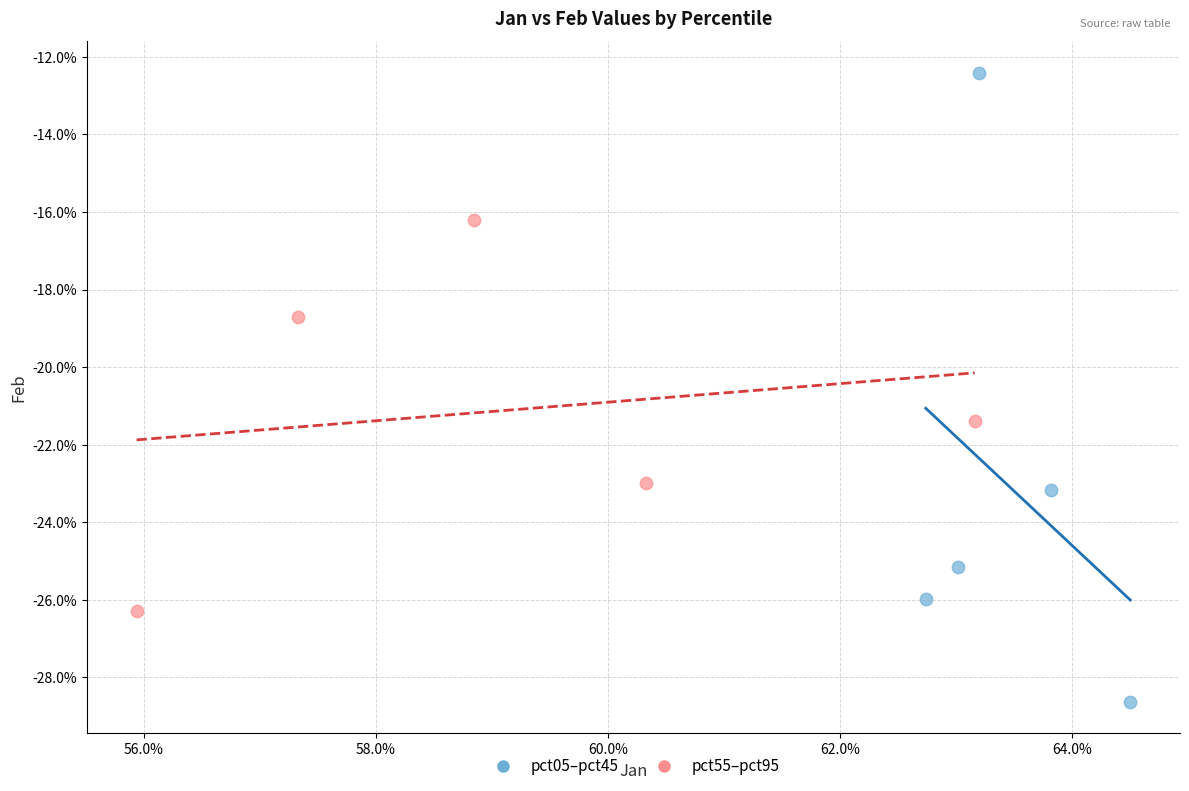

Which series contains the highest Y value?

pct05–pct45